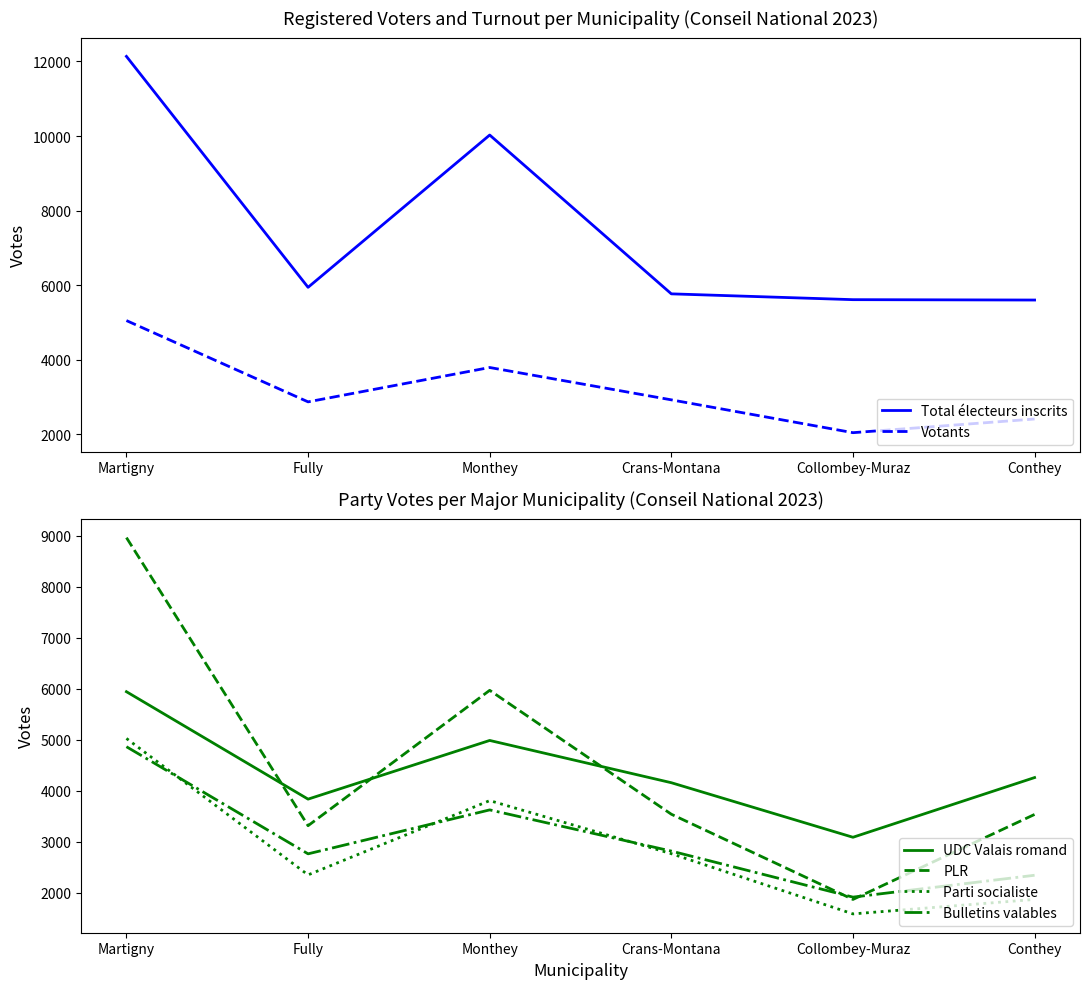

The Total électeurs inscrits series shows 12136 at Martigny. True or false?

True